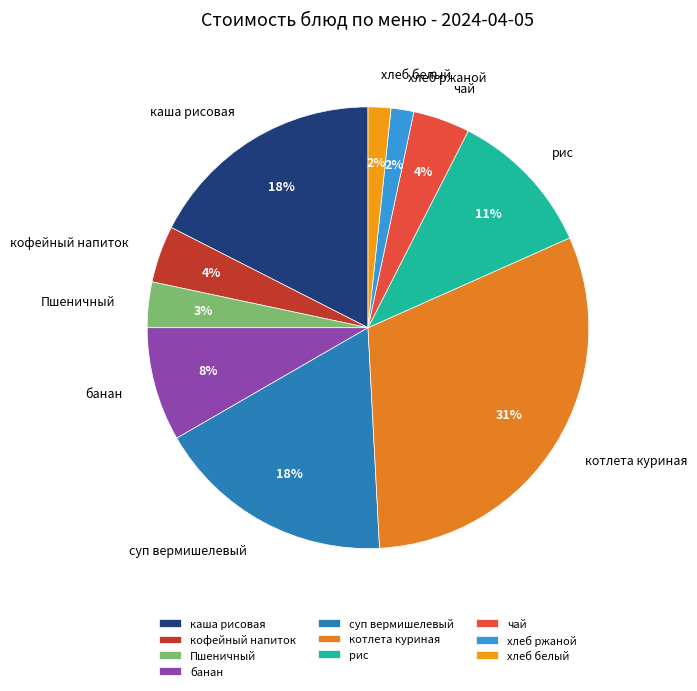

Which slice is the largest?

котлета куриная